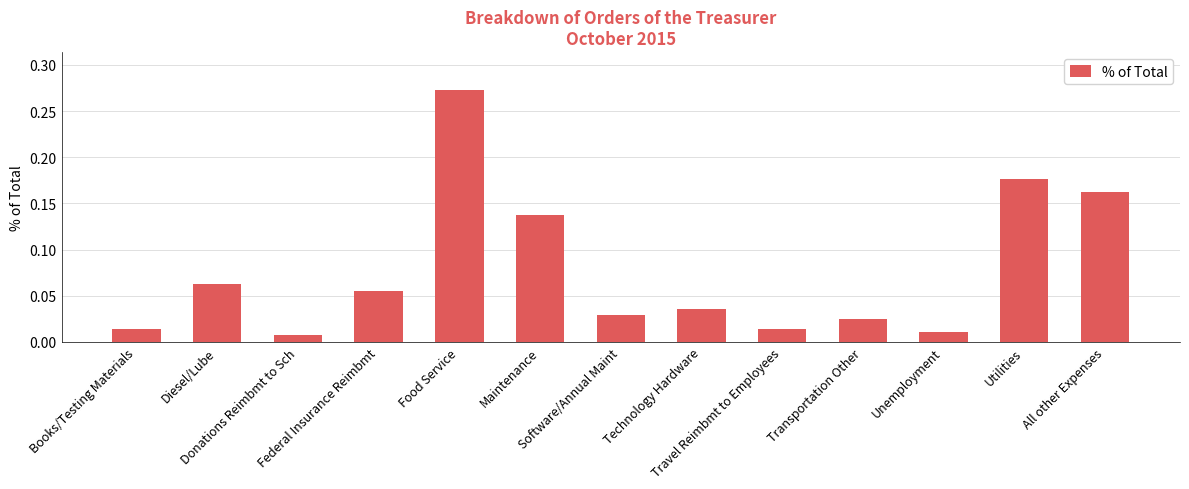

Read the value at Diesel/Lube.

0.1